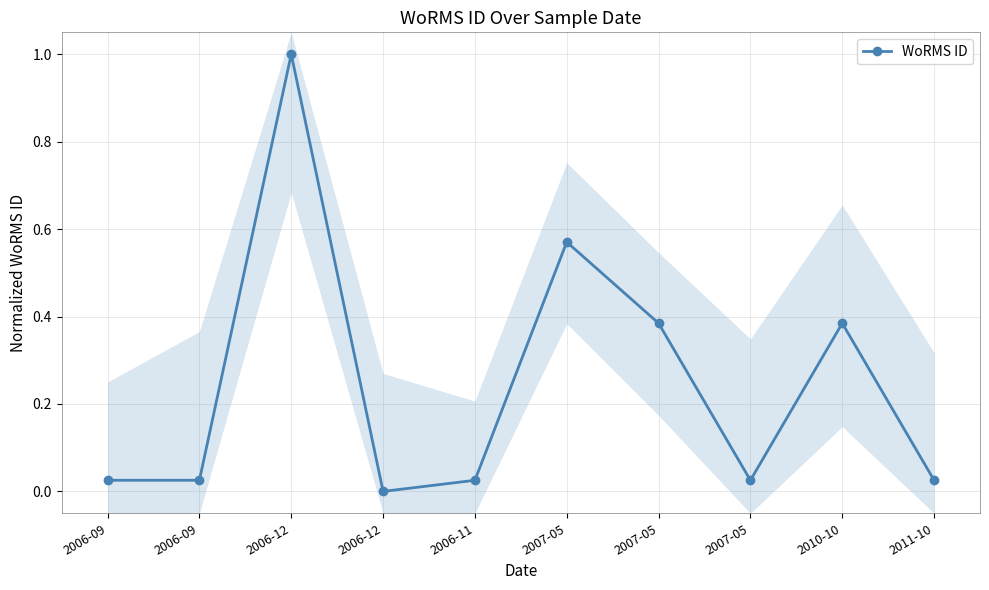

List the labels in order of value, smallest first.

2006-12, 2006-11, 2007-05, 2006-09, 2006-09, 2011-10, 2007-05, 2010-10, 2007-05, 2006-12